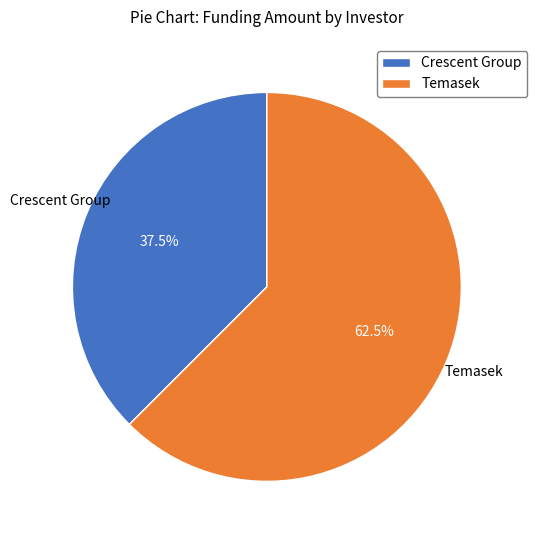

Which slice represents more than half of the pie?

Temasek